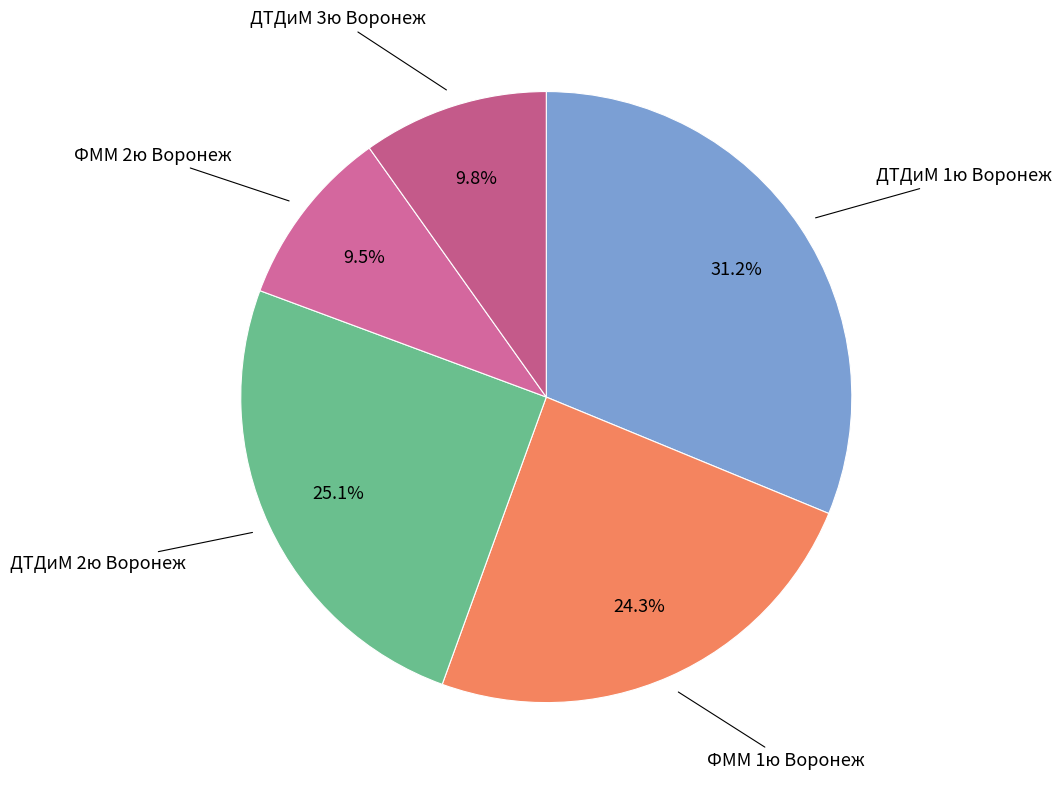

How many slices are in this pie chart?

5